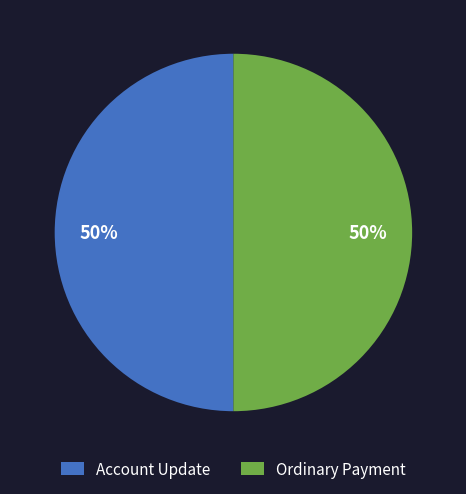

Is it true that Account Update is 60% of the pie?

False